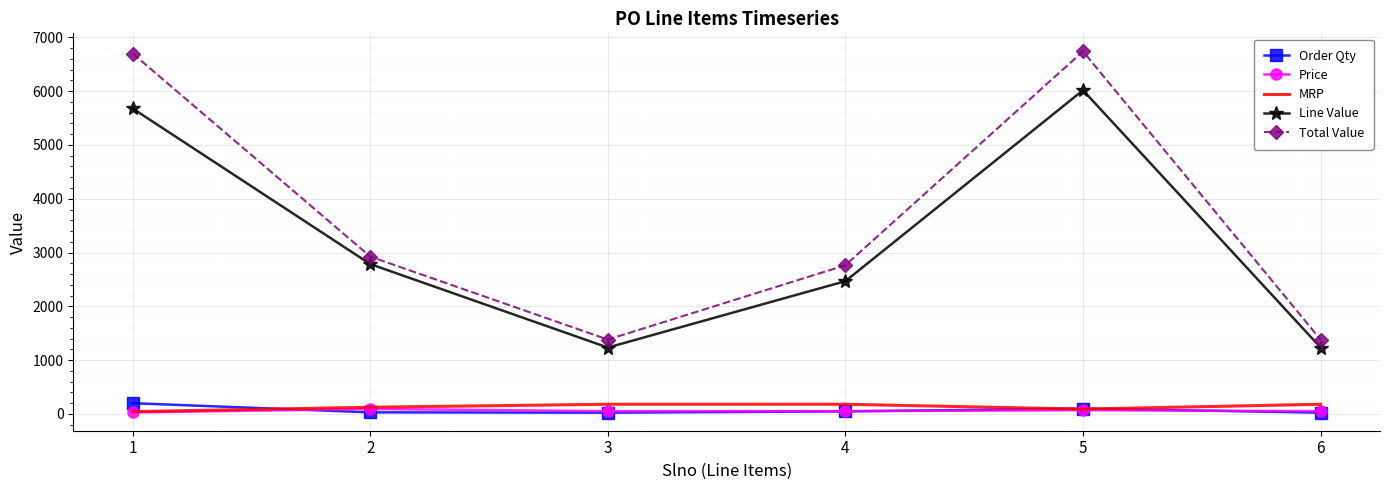

Where is the first local maximum for Line Value?

5